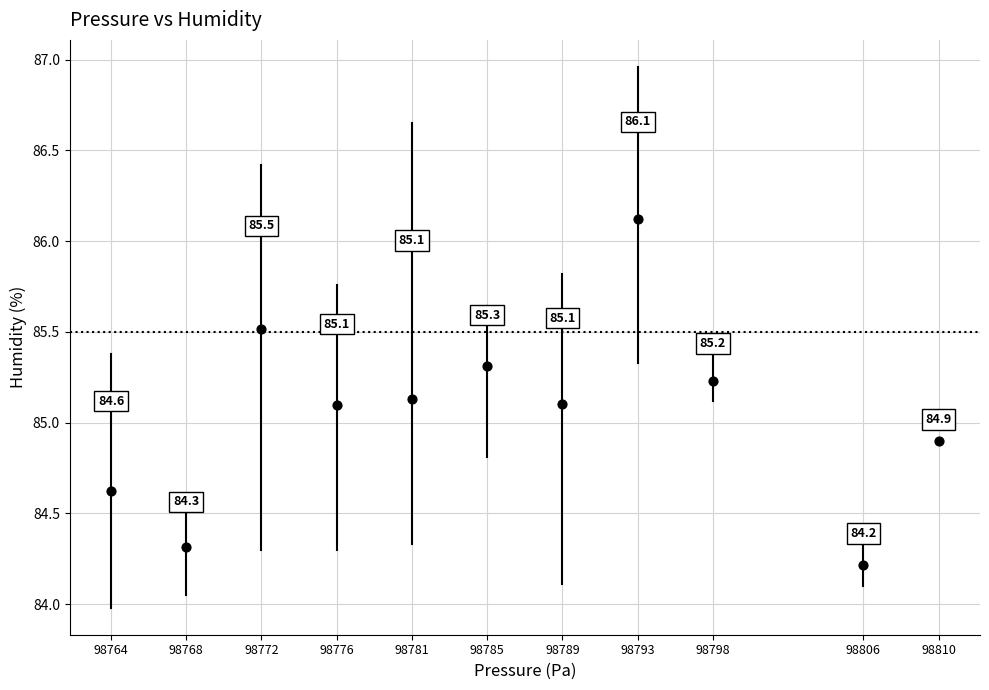

What Y value in the scatter plot is closest to 85?

85.1